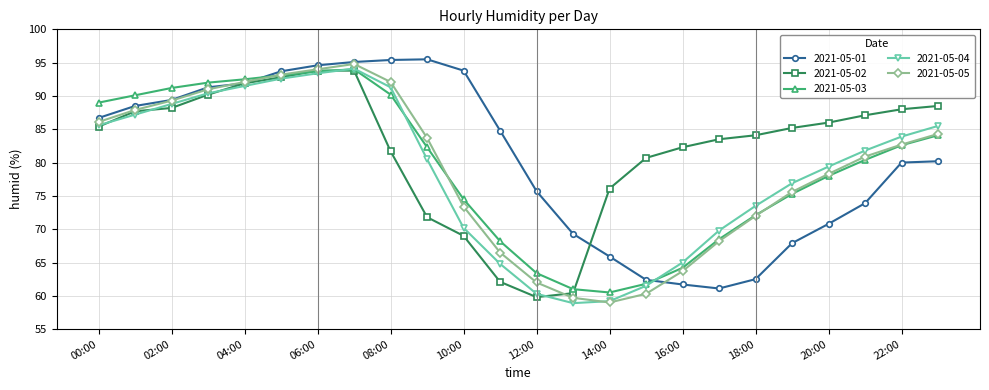

What is the lowest value of the 2021-05-04 series?

58.9